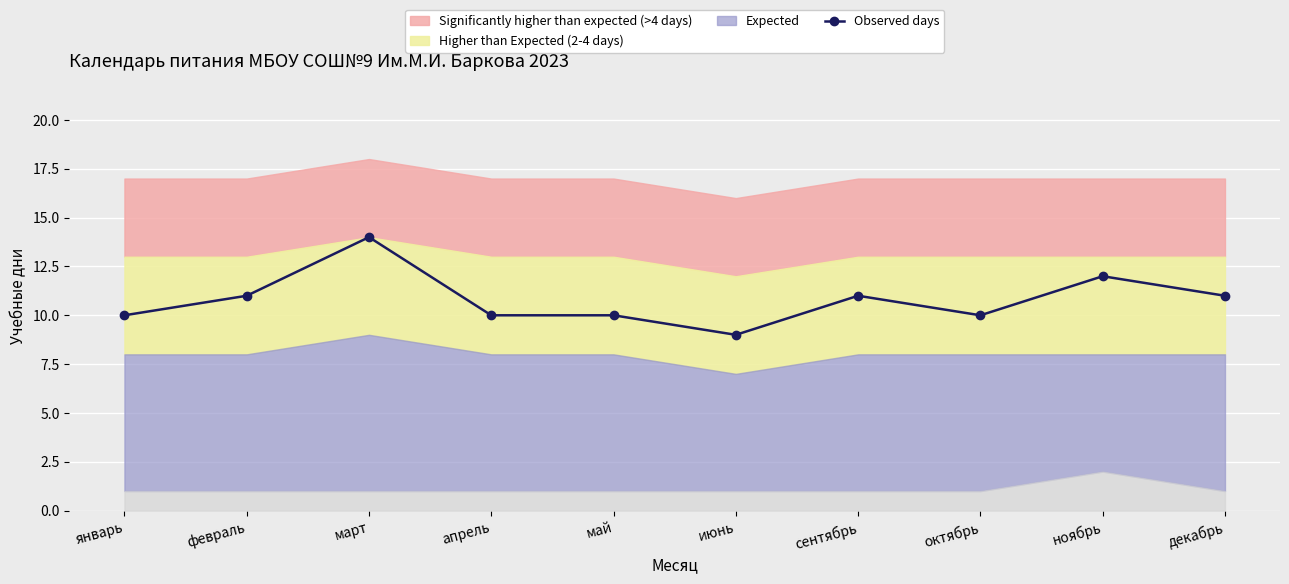

What is the difference between the values at ноябрь and январь?

2